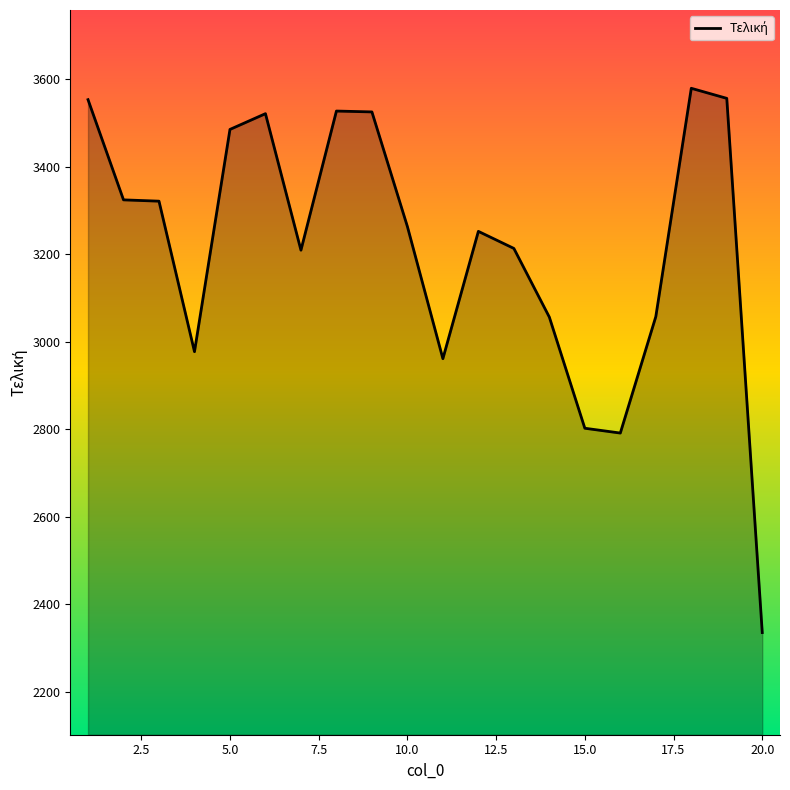

What is the difference between the maximum and minimum values?

1244